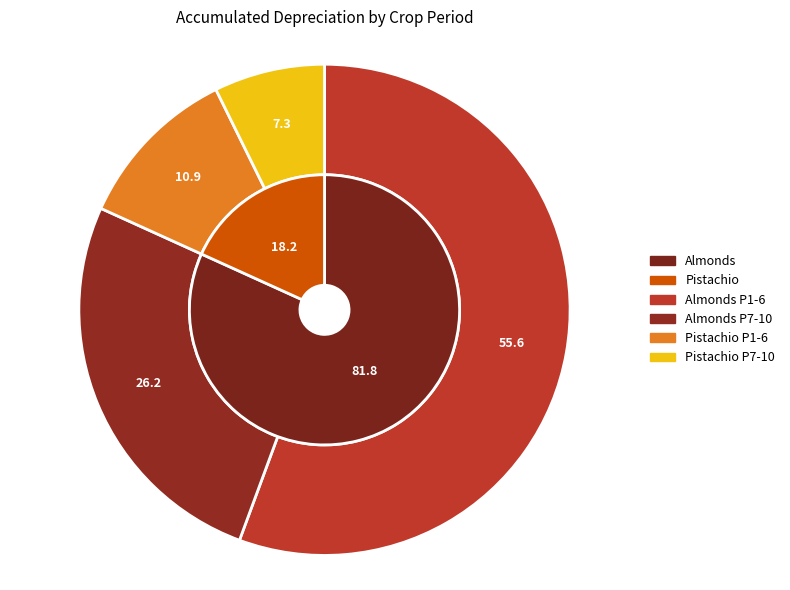

What is the ratio of the value at Pistachio (Period 7-10) to the value at Almonds (Period 1-6)?

0.1